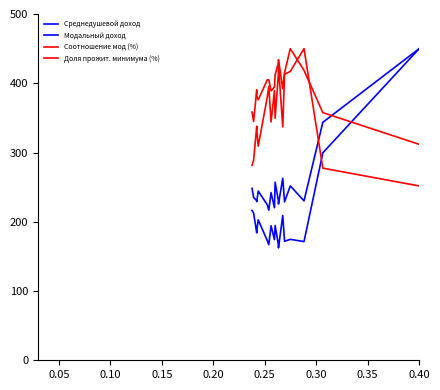

How many lines are shown in the chart?

4